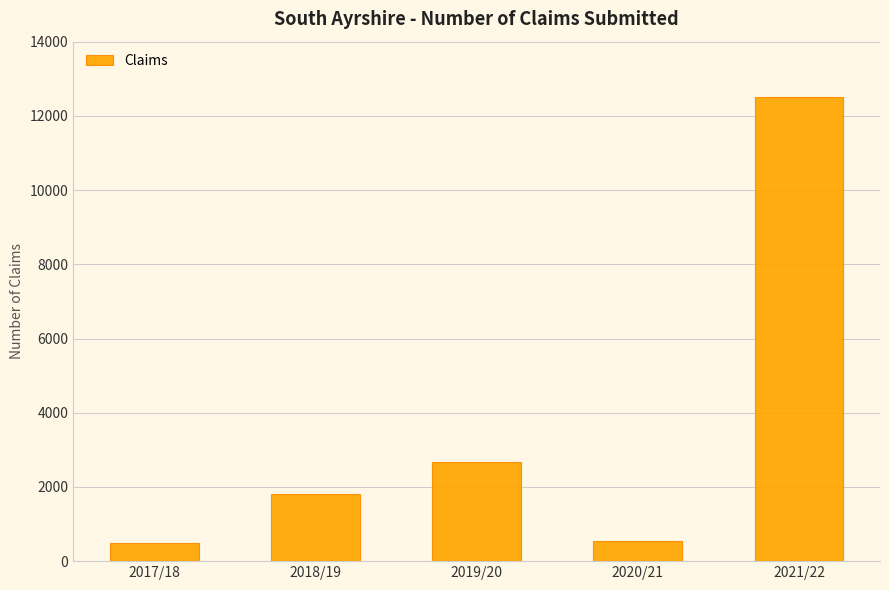

Which has a higher value, 2019/20 or 2017/18?

2019/20